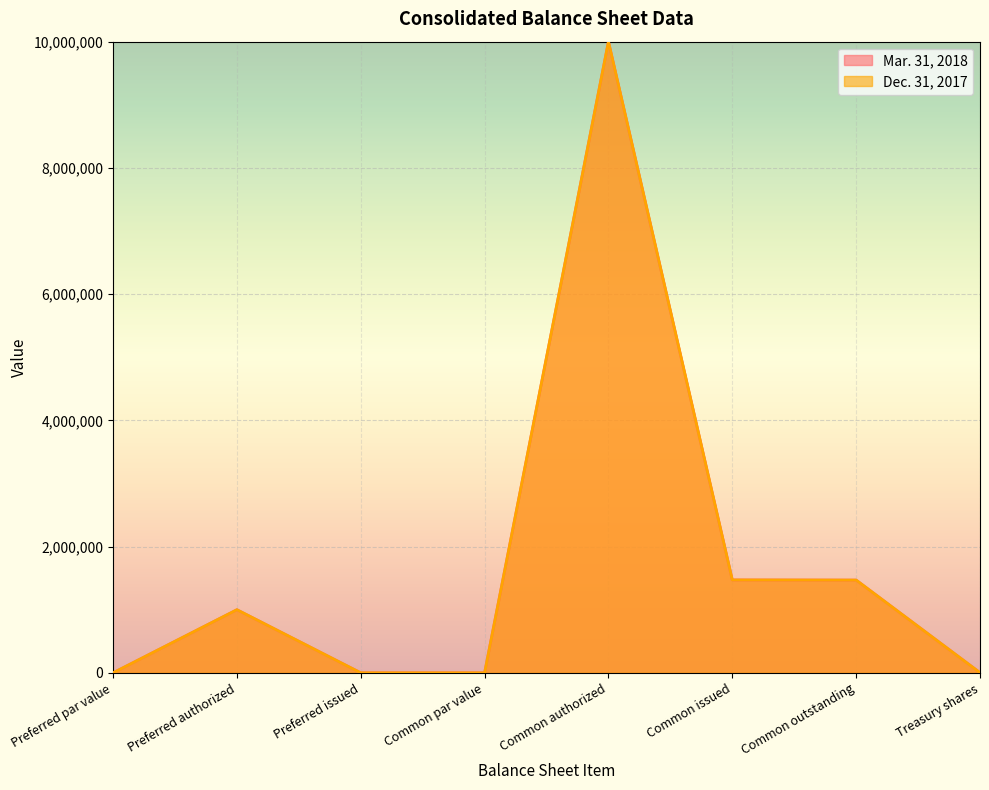

The Dec. 31, 2017 series shows 3743492 at Common authorized. True or false?

False